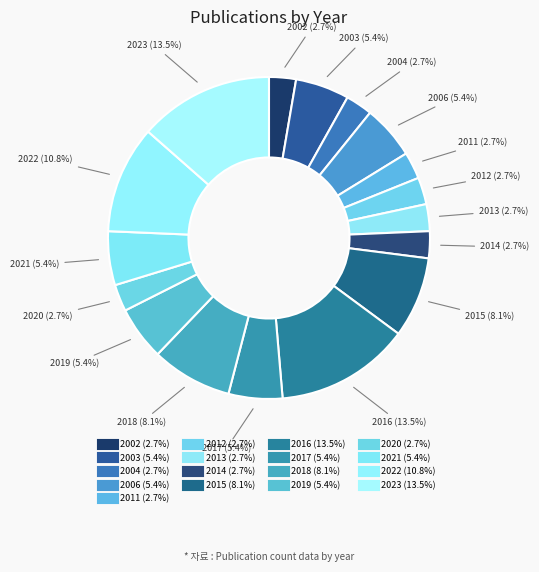

How many segments does this pie chart have?

17